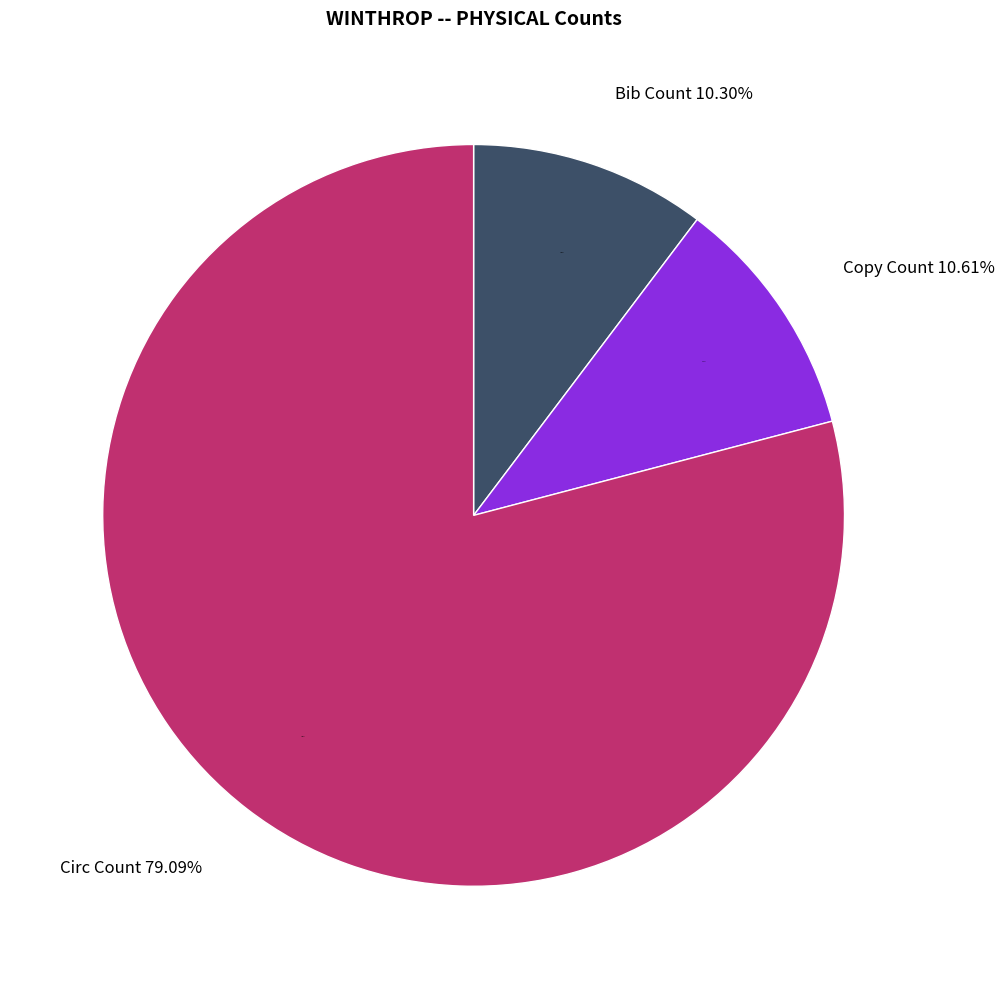

Which slice represents more than half of the pie?

Circ Count